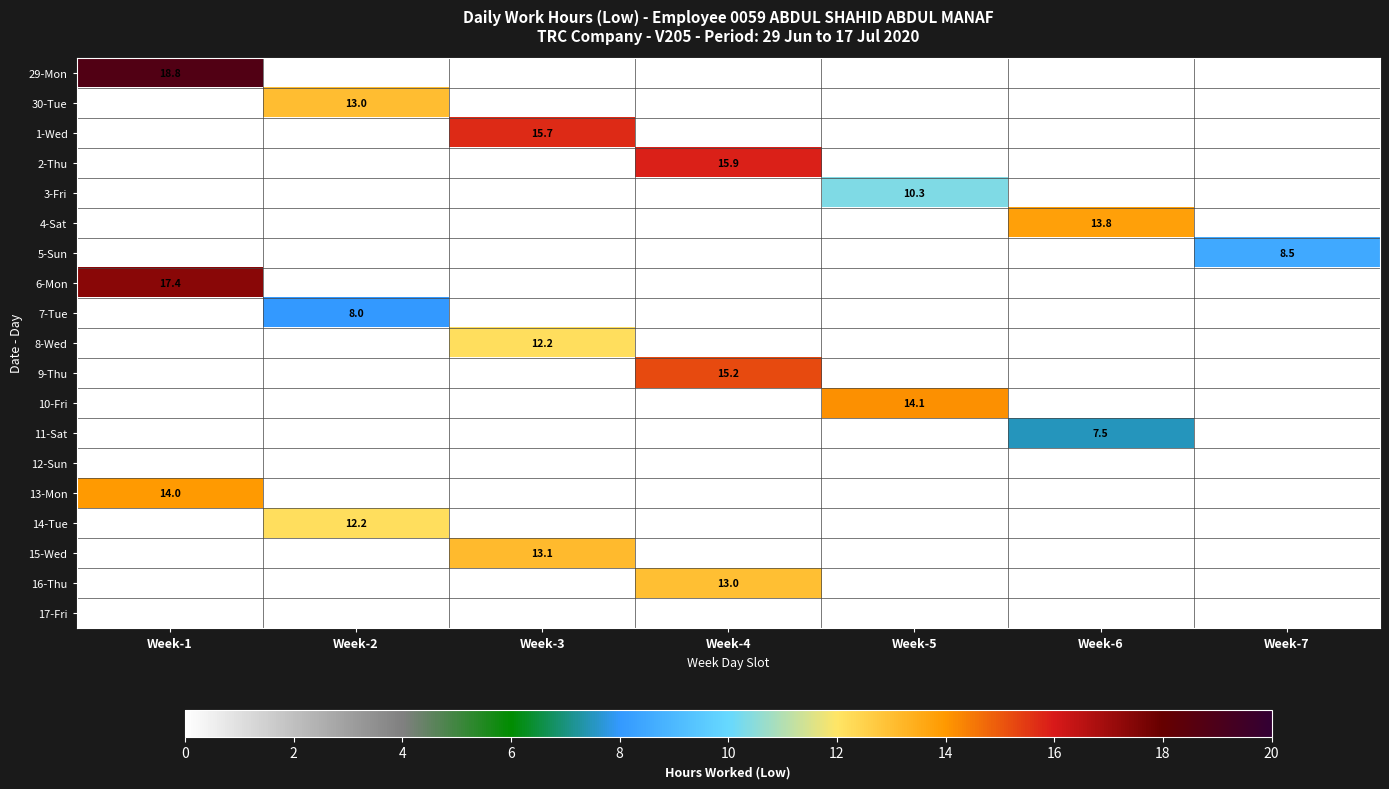

How many series are shown in this chart?

19